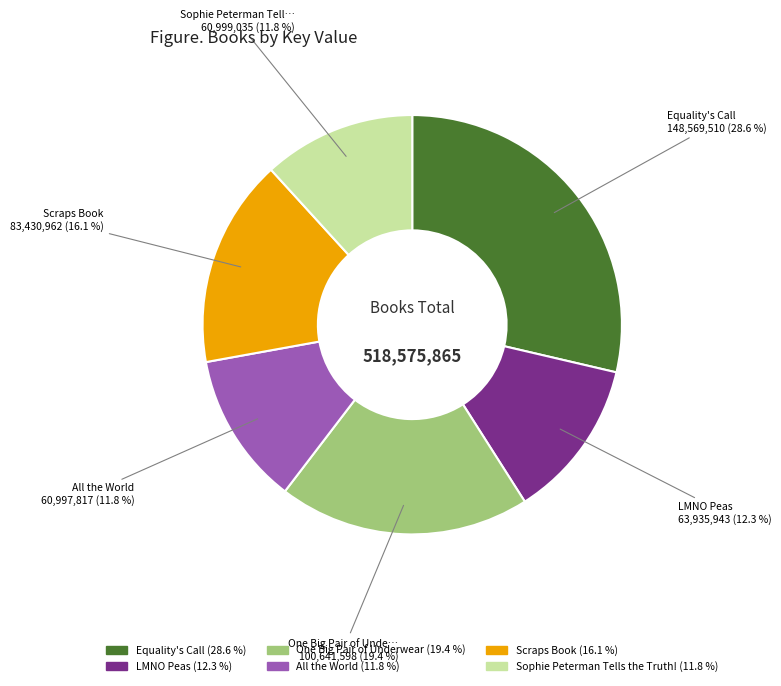

Is there any slice that represents more than half of the pie?

No